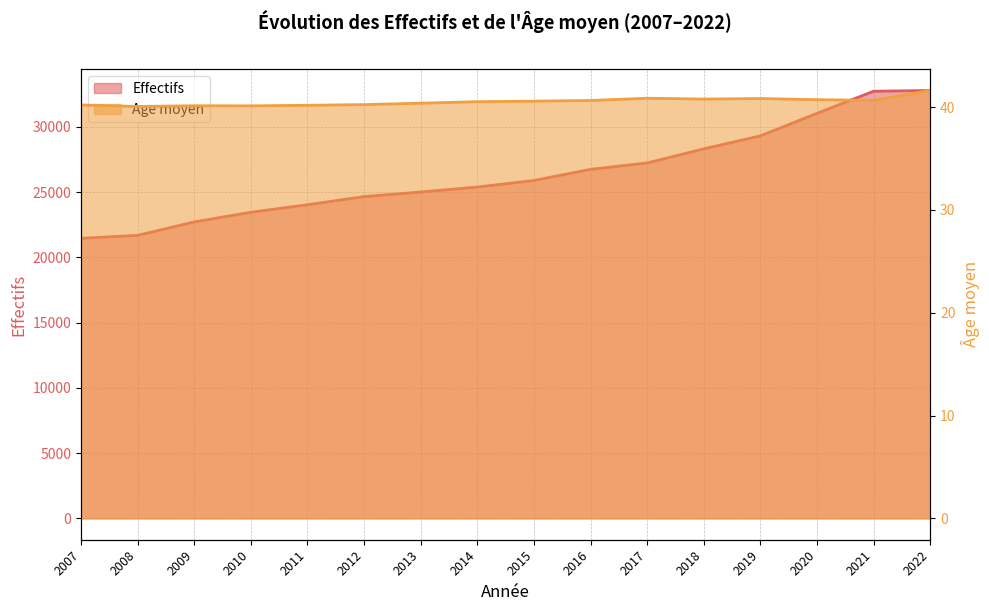

List the labels in order of Effectifs value, smallest first.

2007, 2008, 2009, 2010, 2011, 2012, 2013, 2014, 2015, 2016, 2017, 2018, 2019, 2020, 2021, 2022